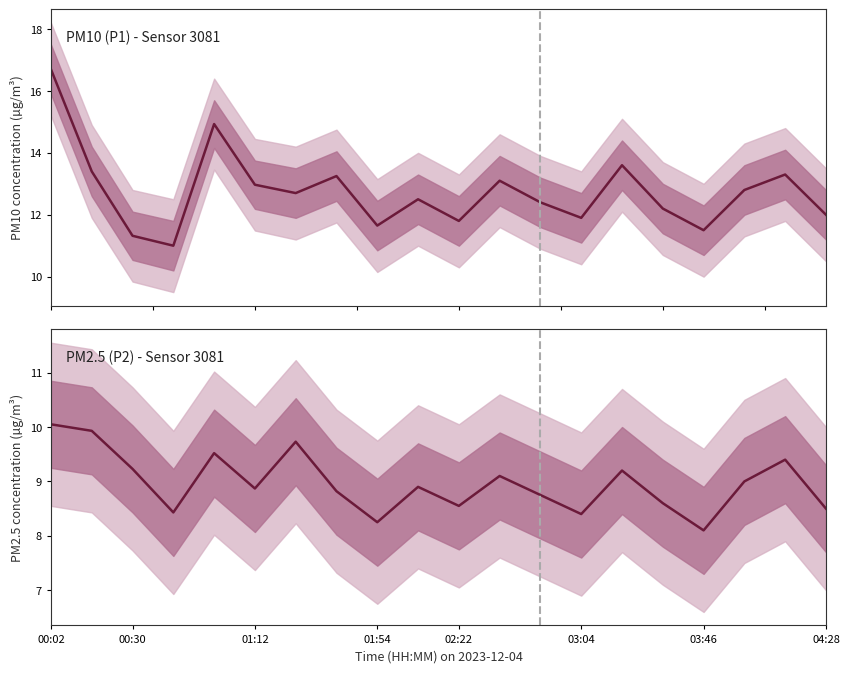

What is the sum of all P2 values?

179.3